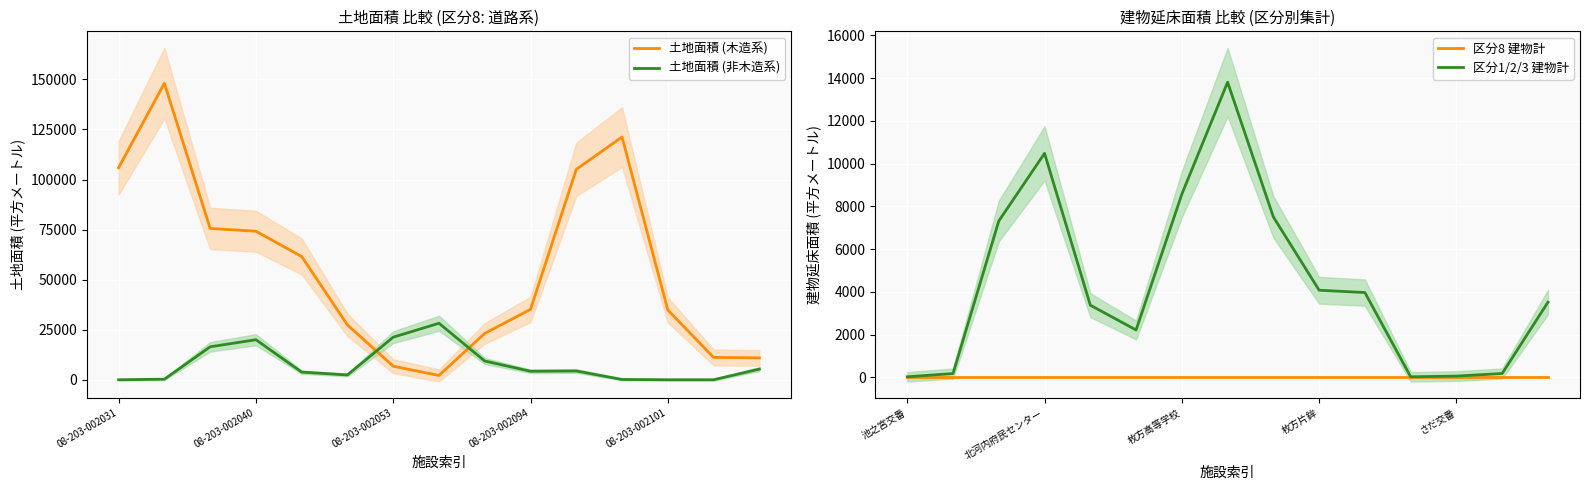

What is the minimum value for 区分1/2/3 建物計?

26.5